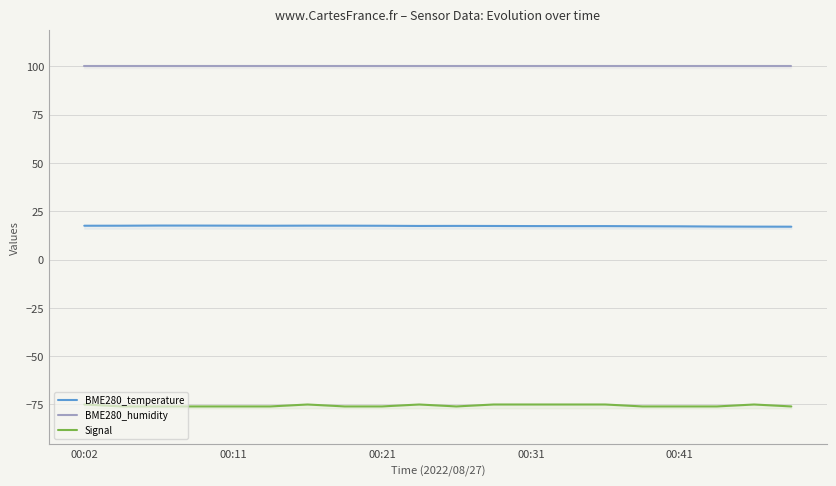

At which category is the sum across all series the highest?

6